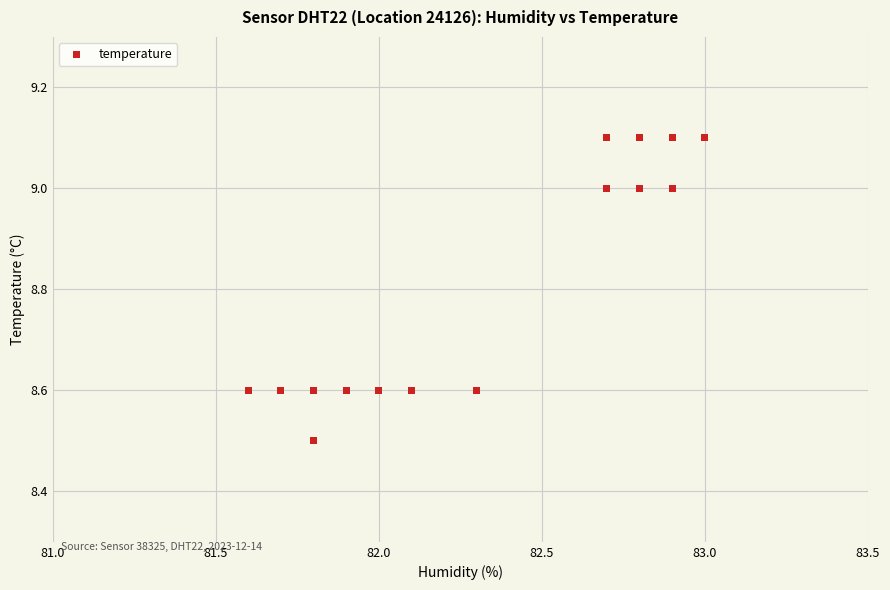

What Y value in the scatter plot is closest to 8?

8.5